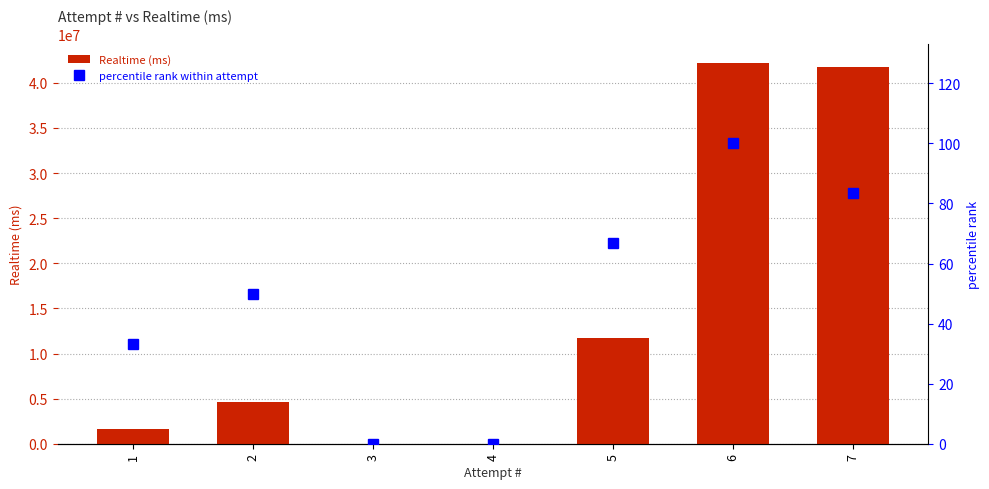

At which label is Realtime (ms) closest to 21087125?

5